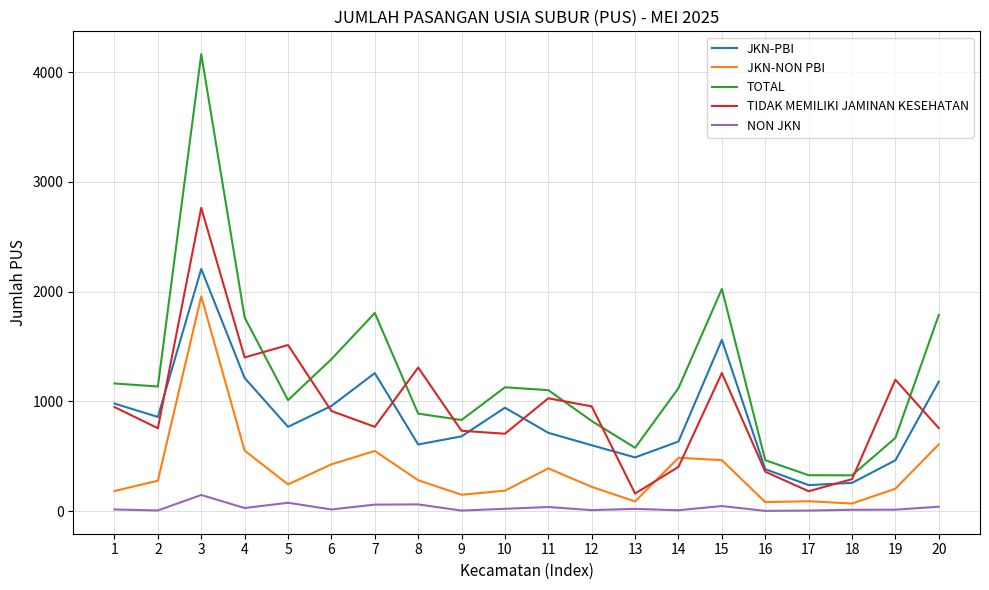

True or false: NON JKN and TIDAK MEMILIKI JAMINAN KESEHATAN cross at least once.

False